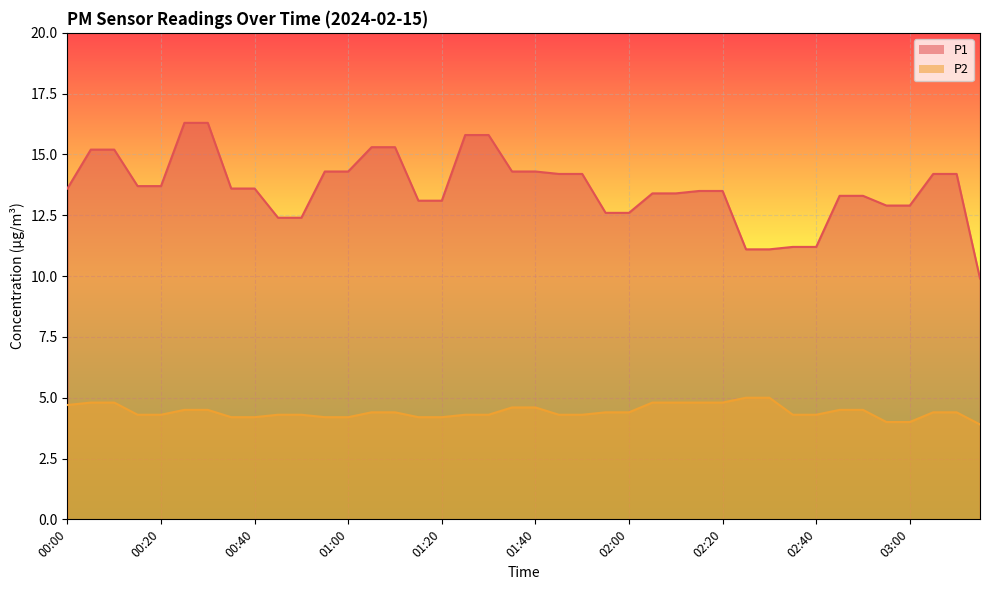

Reading left to right, what are all the values shown in this chart?

P1: 00:00=13.6	00:05=15.2	00:10=15.2	00:15=13.7	00:20=13.7	00:25=16.3	00:30=16.3	00:35=13.6	00:40=13.6	00:45=12.4	00:50=12.4	00:55=14.3	01:00=14.3	01:05=15.3	01:10=15.3	01:15=13.1	01:20=13.1	01:25=15.8	01:30=15.8	01:35=14.3	01:40=14.3	01:45=14.2	01:50=14.2	01:55=12.6	02:00=12.6	02:05=13.4	02:10=13.4	02:15=13.5	02:20=13.5	02:25=11.1	02:30=11.1	02:35=11.2	02:40=11.2	02:45=13.3	02:50=13.3	02:55=12.9	03:00=12.9	03:05=14.2	03:10=14.2	03:15=9.9
P2: 00:00=4.7	00:05=4.8	00:10=4.8	00:15=4.3	00:20=4.3	00:25=4.5	00:30=4.5	00:35=4.2	00:40=4.2	00:45=4.3	00:50=4.3	00:55=4.2	01:00=4.2	01:05=4.4	01:10=4.4	01:15=4.2	01:20=4.2	01:25=4.3	01:30=4.3	01:35=4.6	01:40=4.6	01:45=4.3	01:50=4.3	01:55=4.4	02:00=4.4	02:05=4.8	02:10=4.8	02:15=4.8	02:20=4.8	02:25=5.0	02:30=5.0	02:35=4.3	02:40=4.3	02:45=4.5	02:50=4.5	02:55=4.0	03:00=4.0	03:05=4.4	03:10=4.4	03:15=3.9